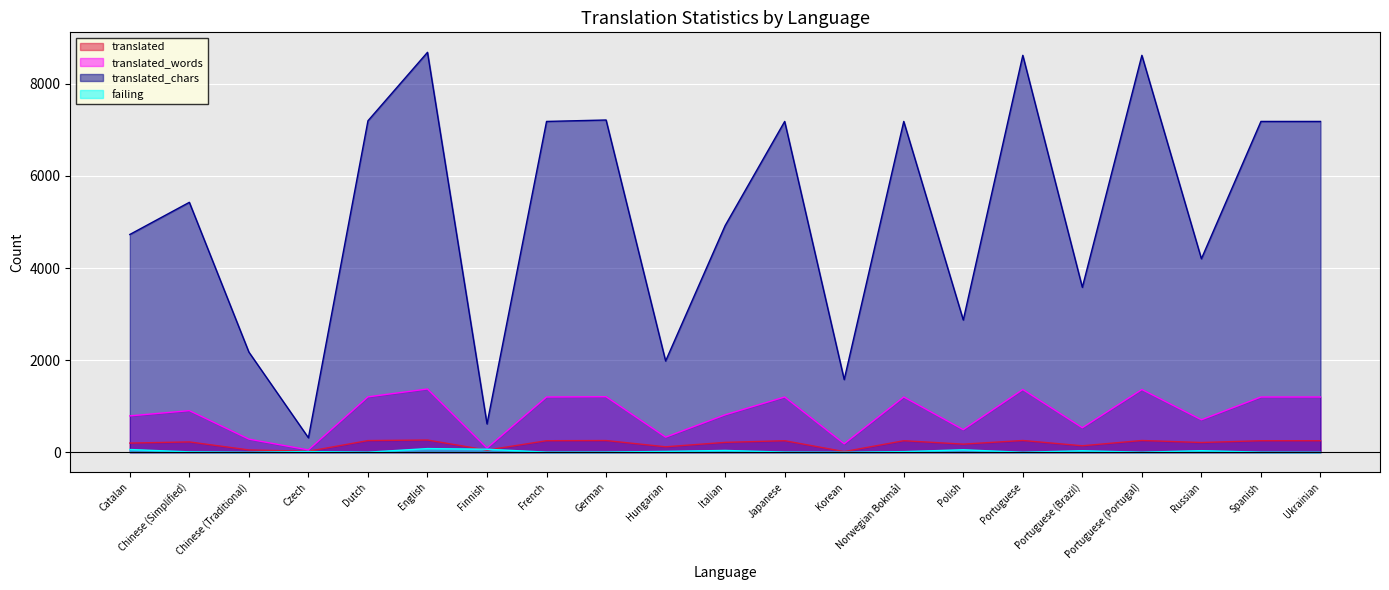

Rank the categories by failing value from lowest to highest.

Chinese (Traditional), Korean, Portuguese, Ukrainian, Portuguese (Portugal), Dutch, Spanish, French, German, Japanese, Chinese (Simplified), Norwegian Bokmål, Czech, Hungarian, Portuguese (Brazil), Russian, Italian, Polish, Catalan, Finnish, English